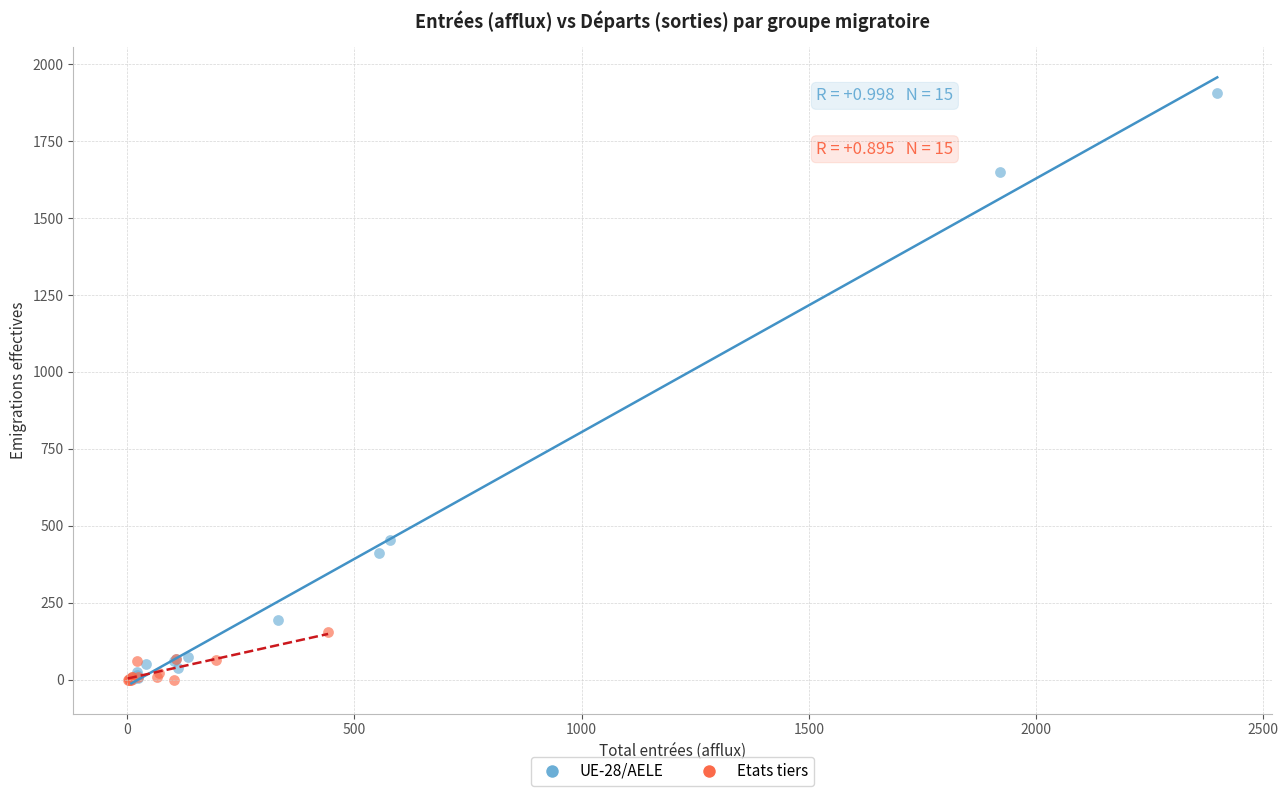

Which series has the largest Y range (max minus min)?

UE-28/AELE